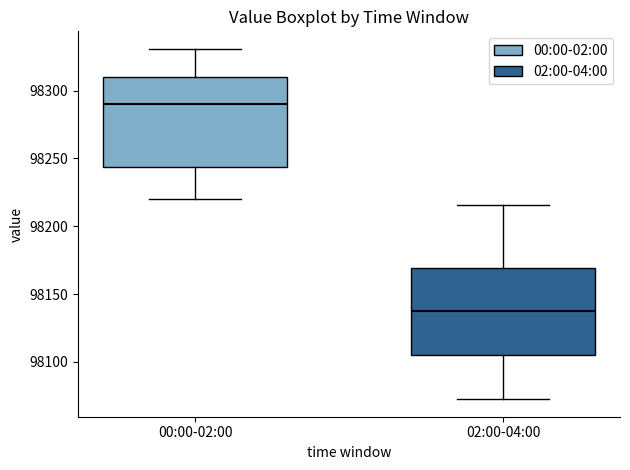

Reading left to right, read every box against the y-axis: the position of its median line, the range the box covers, and the ends of its whiskers. The values are not printed on the chart, so give them approximately, as read against the axis.

00:00-02:00: median 98290, box 98245 to 98310, whiskers 98220 to 98330
02:00-04:00: median 98135, box 98105 to 98170, whiskers 98070 to 98215